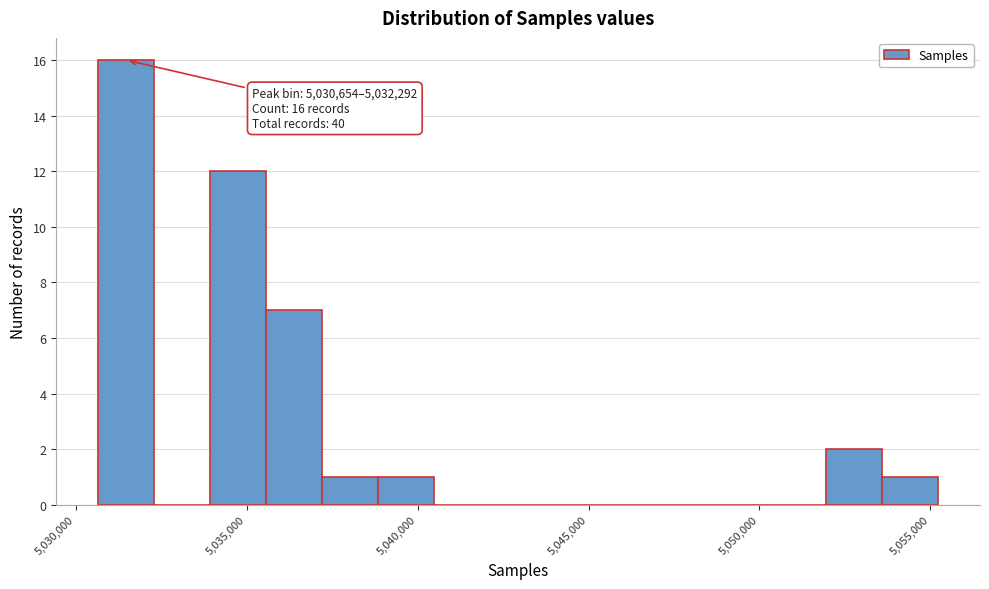

Around what value on the x-axis is the tallest bar? Give the approximate position of its centre, as read against the axis.

5031500